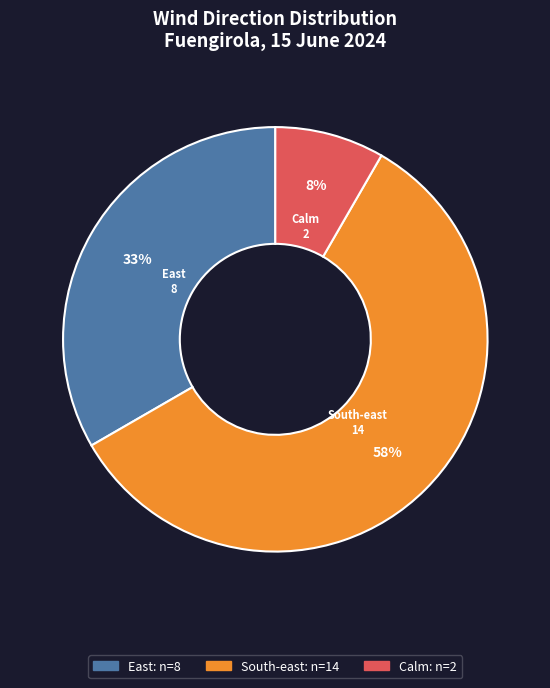

Count the number of slices in the pie.

3